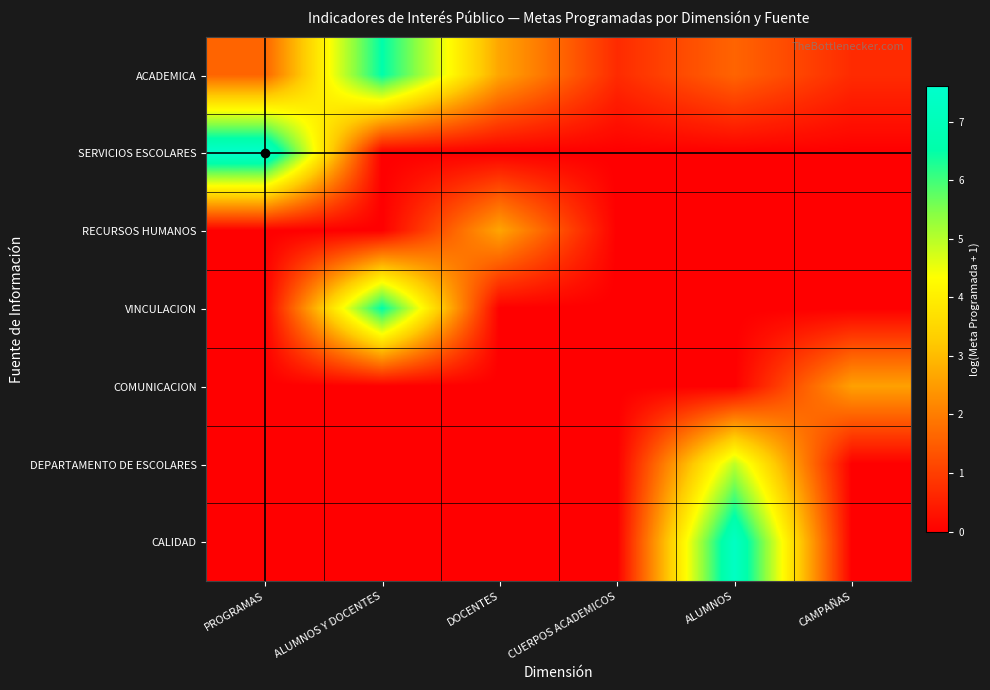

Which series has the widest spread of values?

SERVICIOS ESCOLARES